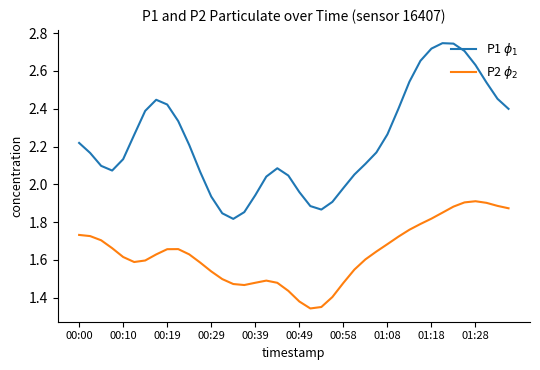

How many lines are shown in the chart?

2